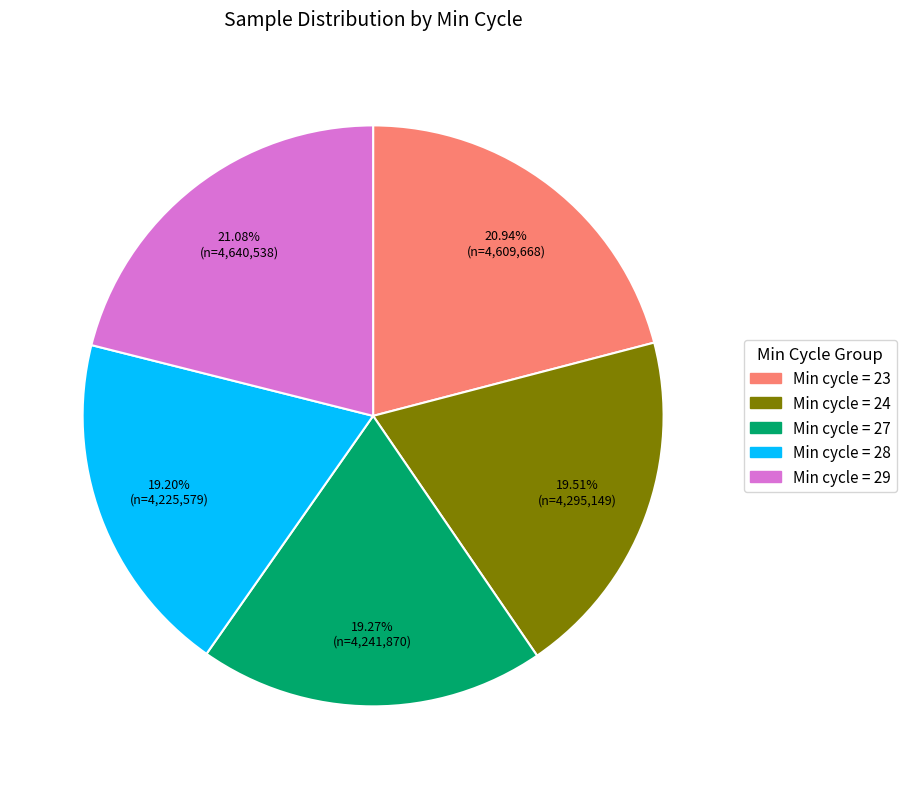

Is there a majority slice in this chart?

No